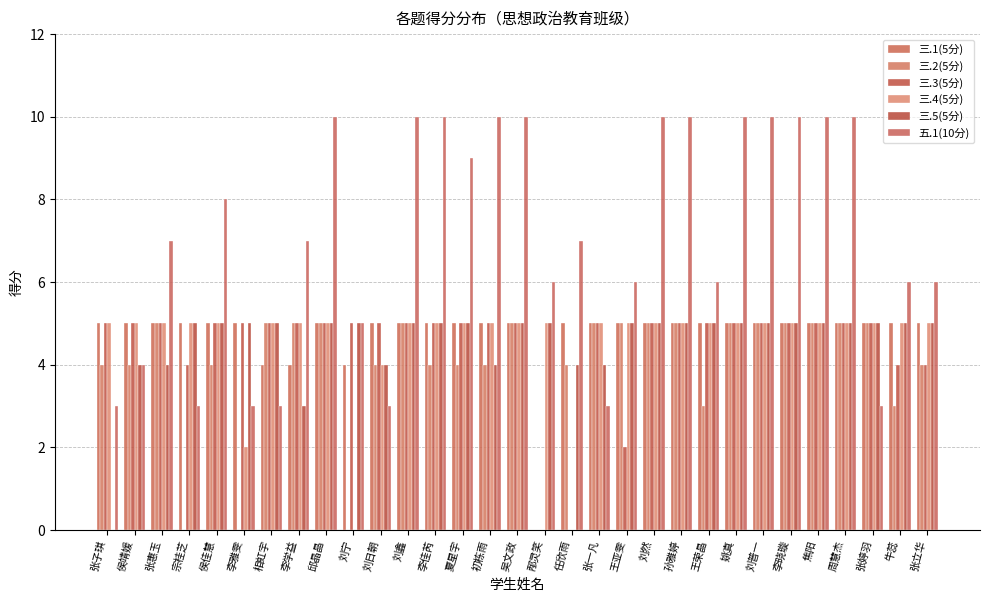

What is the difference between the maximum and minimum values in the 三.3(5分) series?

5